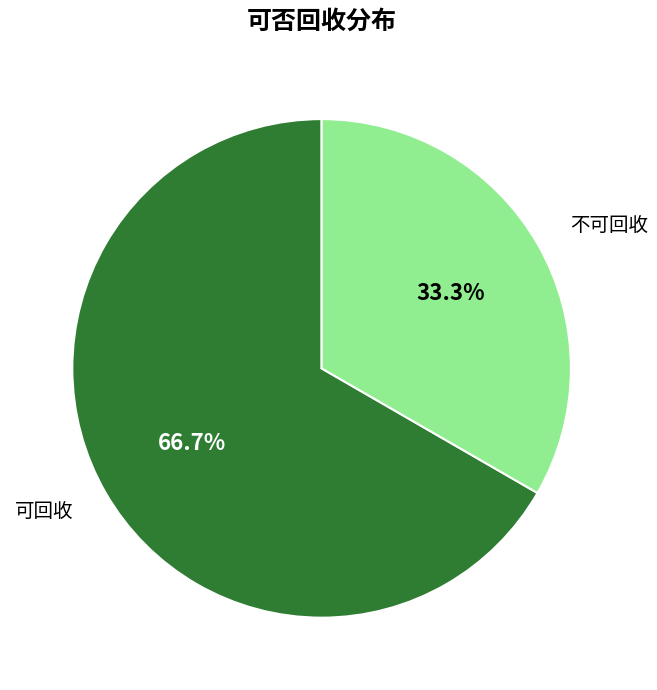

Which category has the smallest portion of the pie?

不可回收